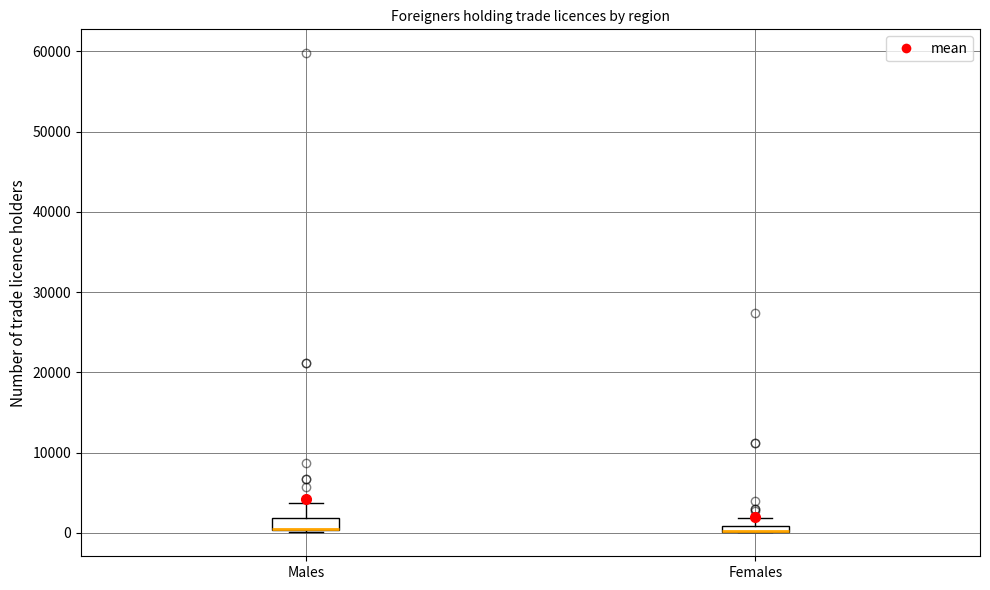

Where is the upper edge of the box for Males on the y-axis? The values are not printed on the chart, so give them approximately, as read against the axis.

2000